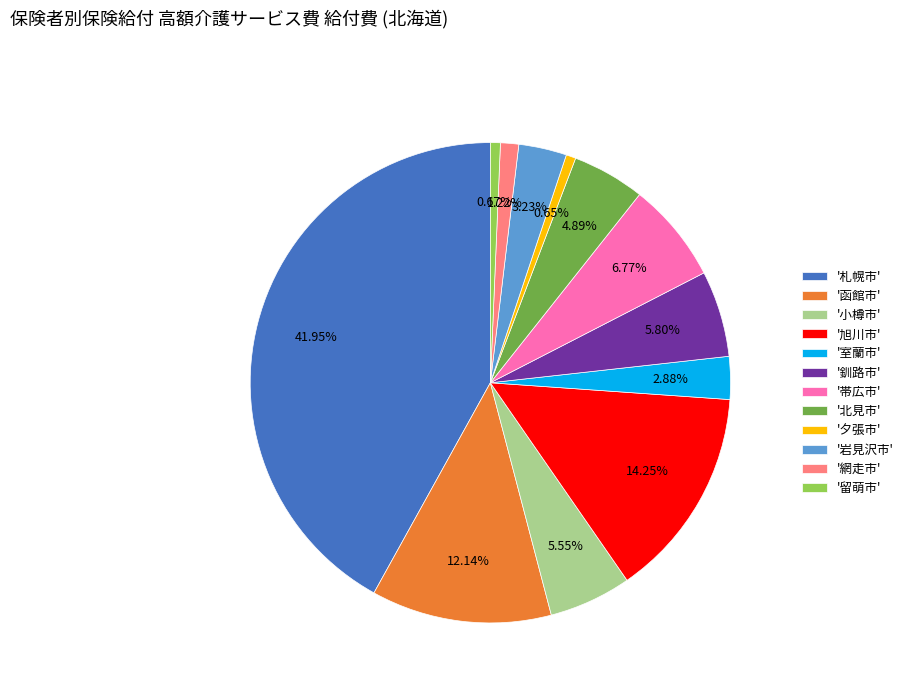

To the nearest percent, what is the difference between the largest and smallest slice percentages?

41%